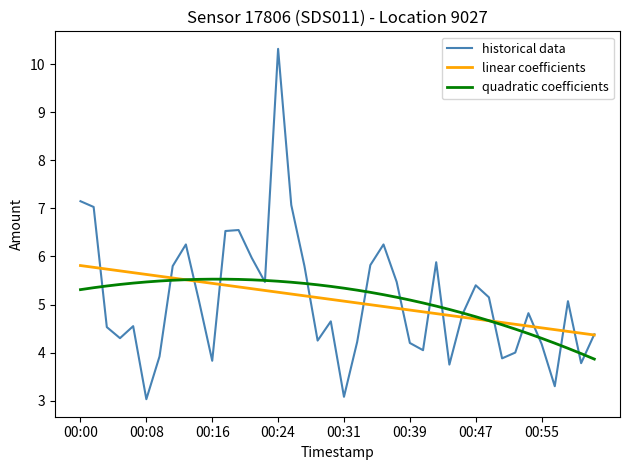

What is the maximum value shown in the chart?

10.3